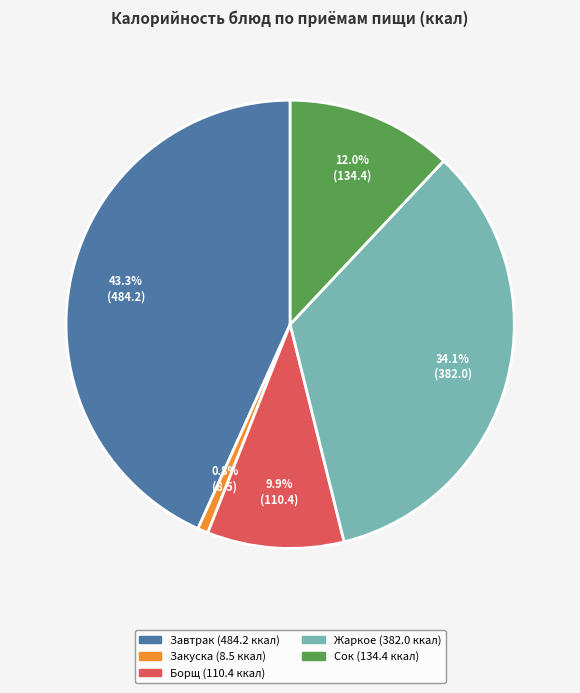

Is there a majority slice in this chart?

No